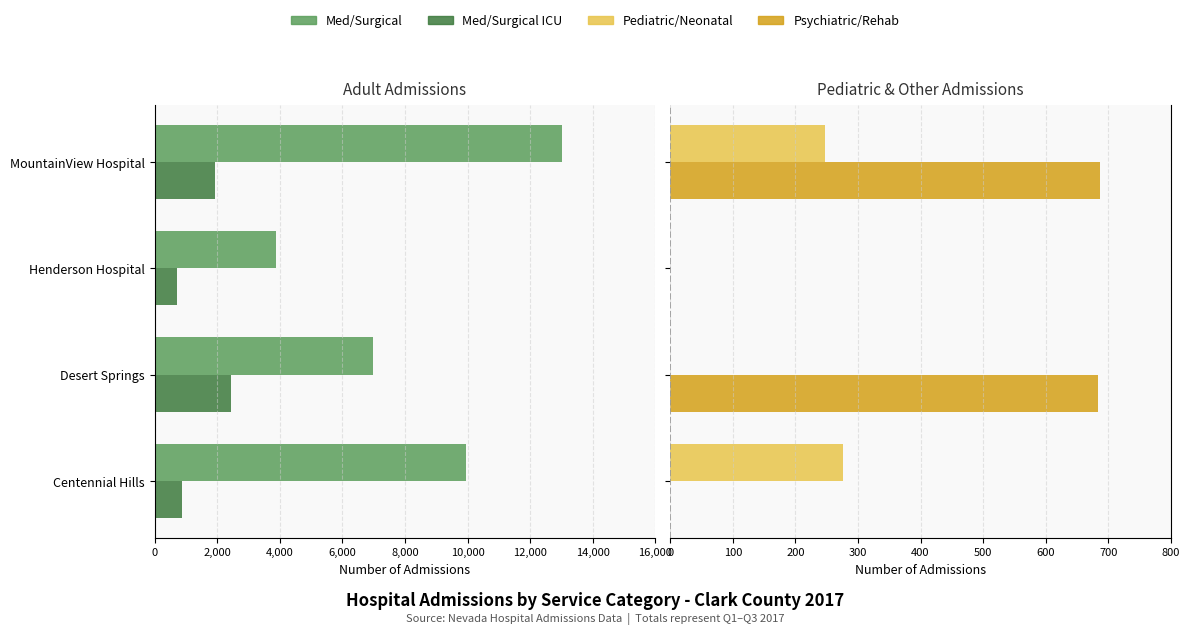

At Desert Springs, list the series in order from smallest to largest.

Med/Surgical, Med/Surgical ICU, Pediatric/Neonatal, Psychiatric/Rehab